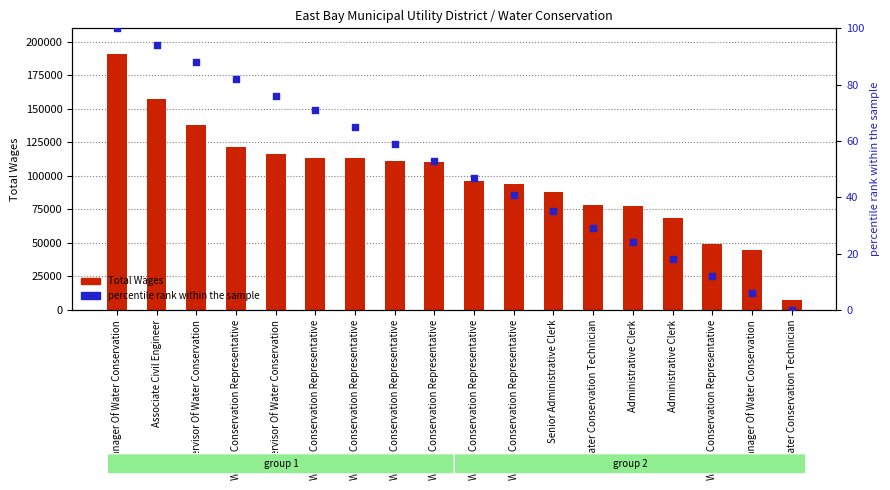

What is the total value across all series at Water Conservation Representative?

121383